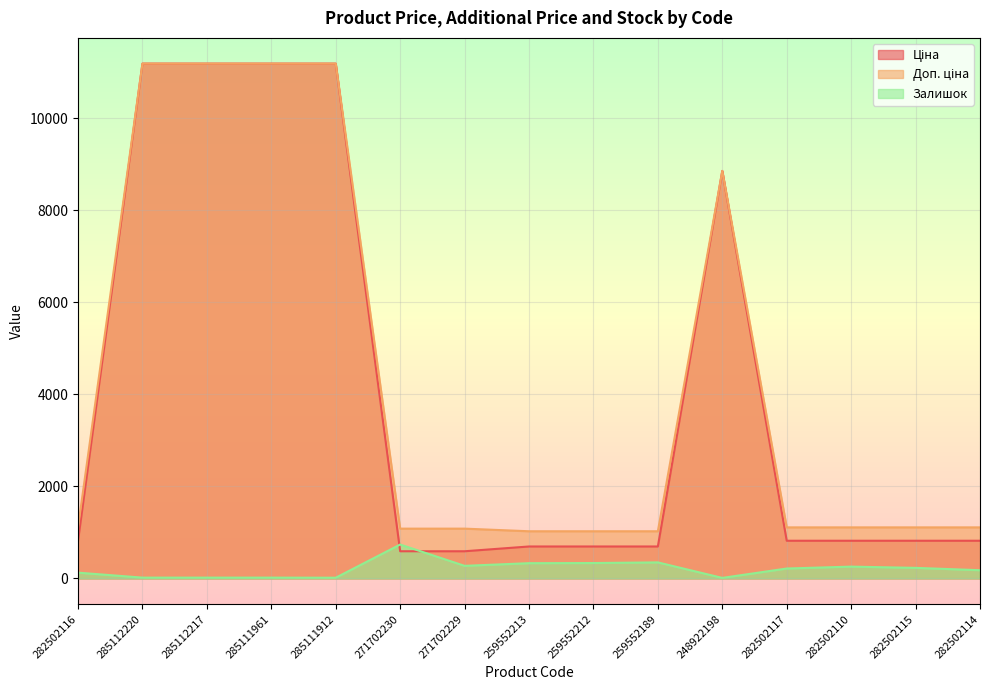

Read the Доп. ціна value at 271702229.

1081.7